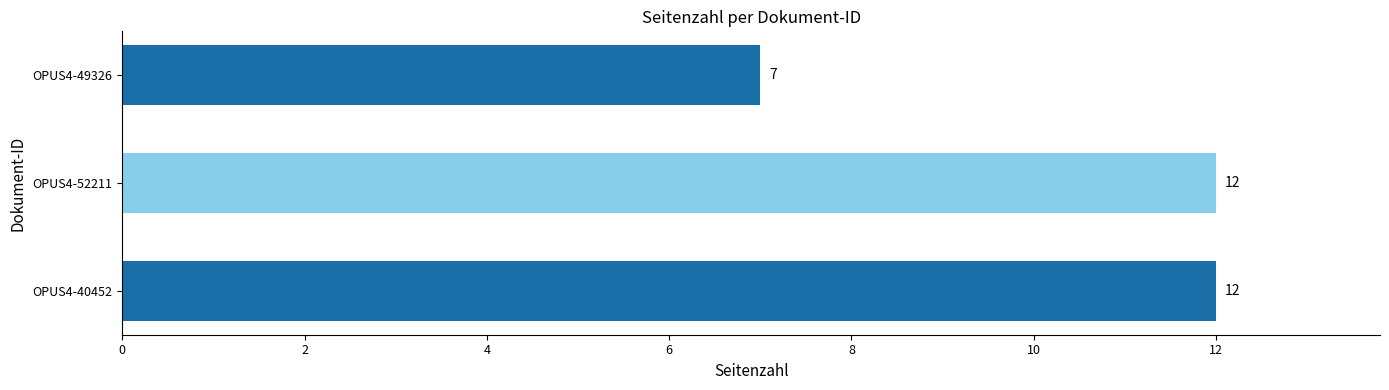

The value at OPUS4-40452 is 12. True or false?

True